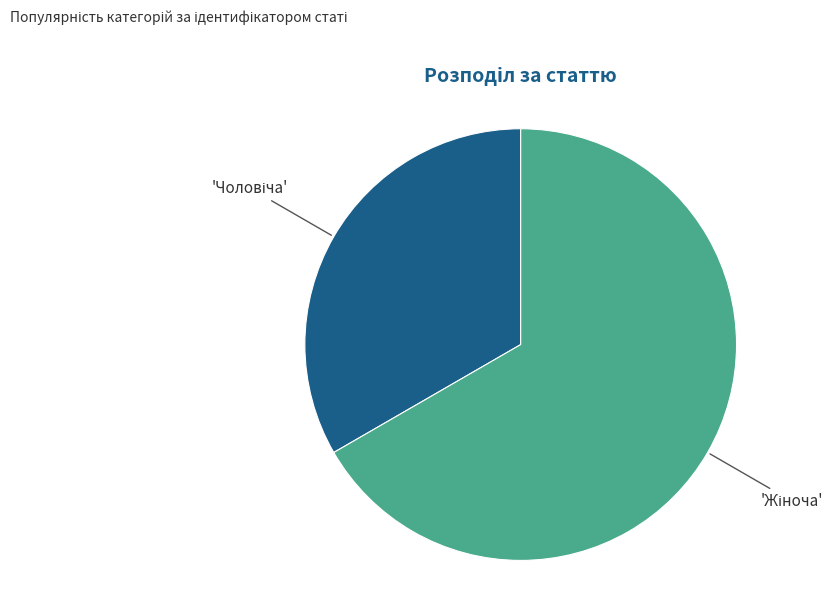

How many segments does this pie chart have?

2